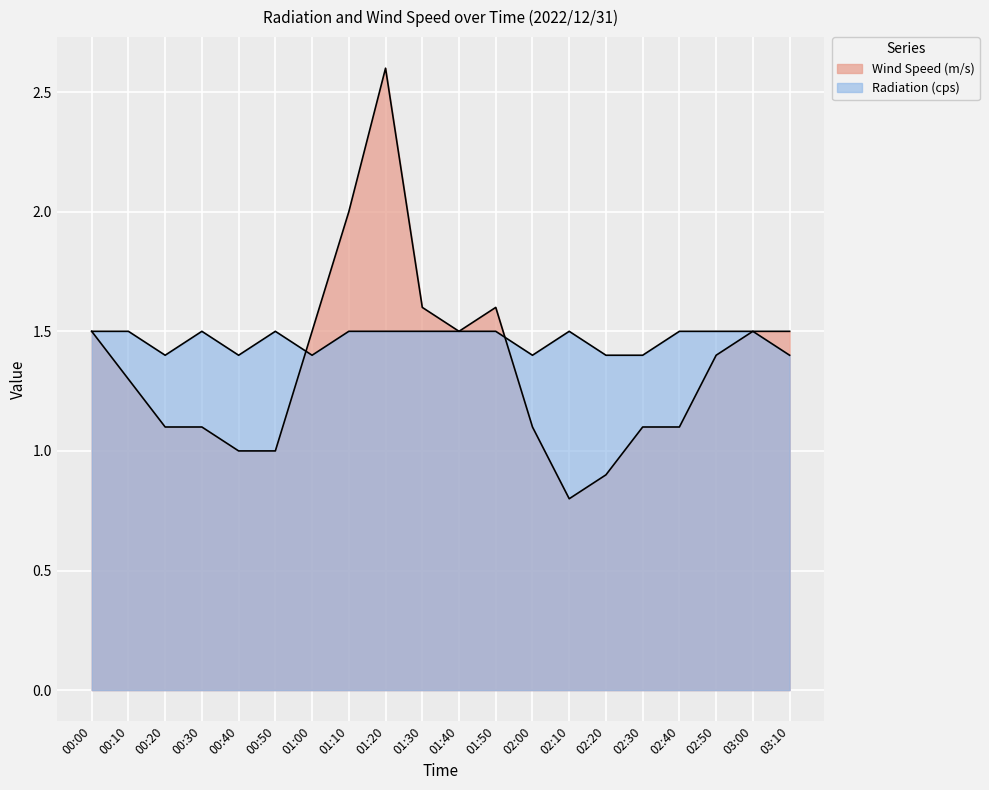

In Radiation (cps), how many points are lower than both neighbors (excluding endpoints)?

4